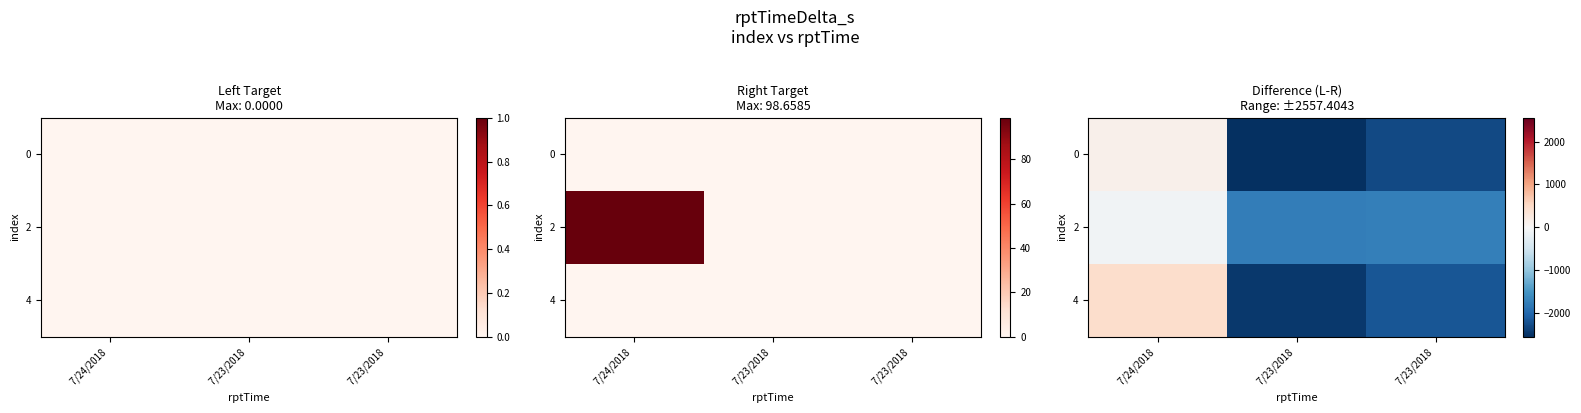

True or false: 0 has a value of -2317.6 at 7/23/2018.

True